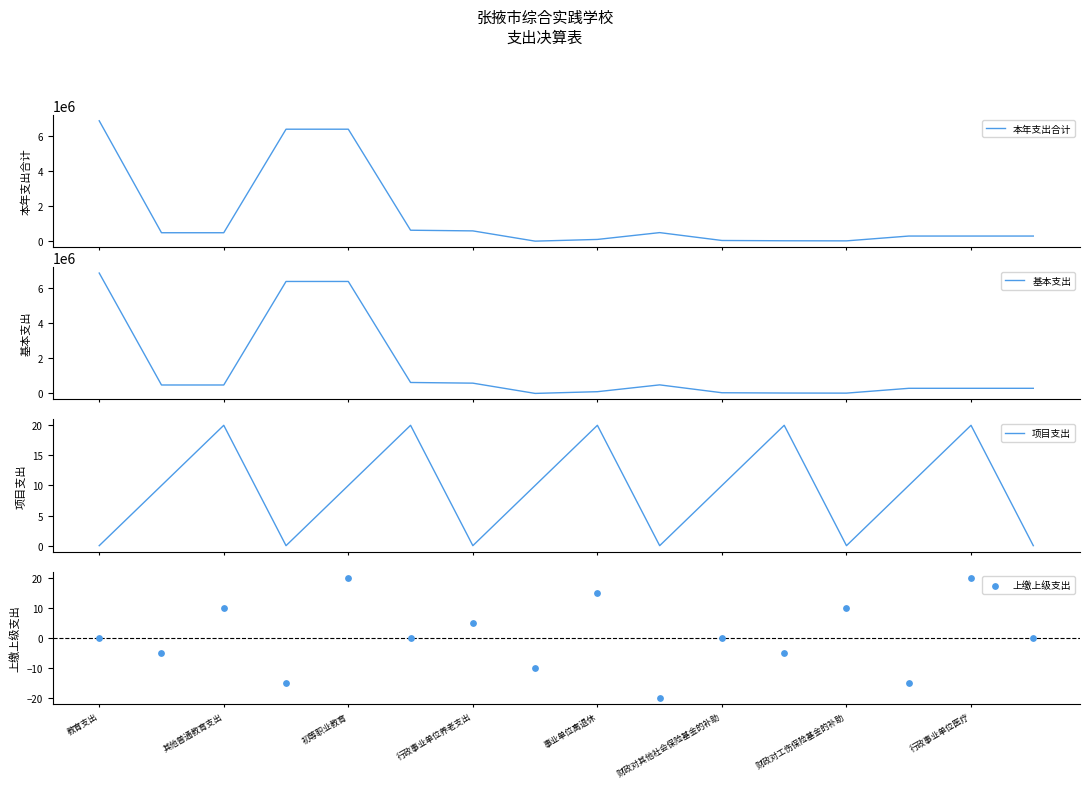

What is the total value across all series at 13?

580339.6